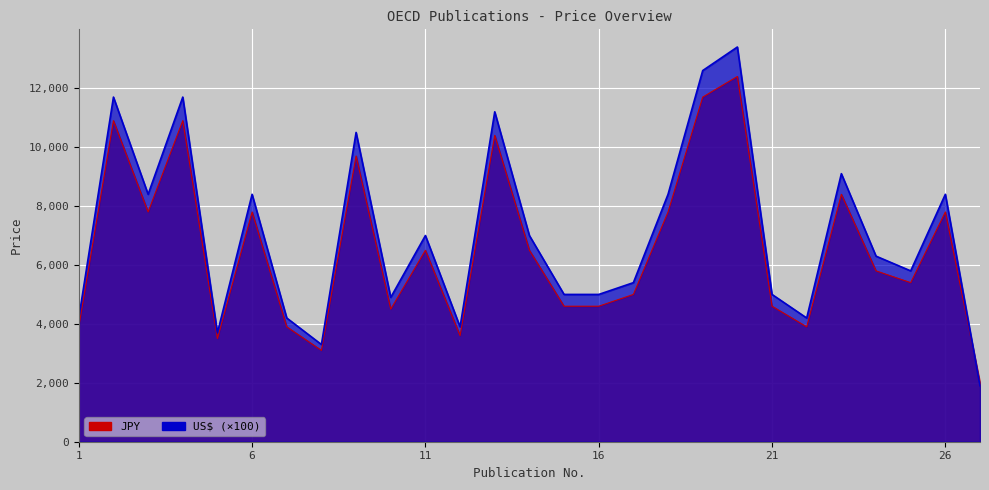

Reading right to left, transcribe all the data shown in this chart.

JPY: 27=2000	26=7800	25=5400	24=5800	23=8400	22=3900	21=4600	20=12400	19=11700	18=7800	17=5000	16=4600	15=4600	14=6500	13=10400	12=3600	11=6500	10=4500	9=9700	8=3100	7=3900	6=7800	5=3500	4=10900	3=7800	2=10900	1=3900
US$: 27=1900	26=8400	25=5800	24=6300	23=9100	22=4200	21=5000	20=13400	19=12600	18=8400	17=5400	16=5000	15=5000	14=7000	13=11200	12=3900	11=7000	10=4900	9=10500	8=3300	7=4200	6=8400	5=3700	4=11700	3=8400	2=11700	1=4200